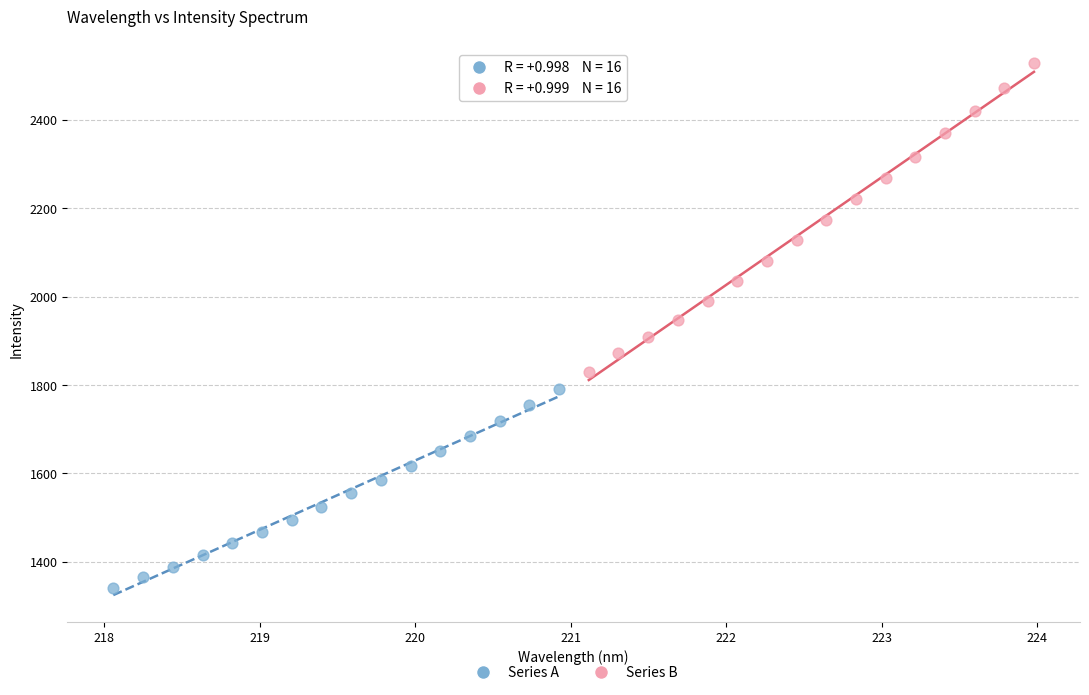

Which series reaches the maximum Y coordinate?

Series B